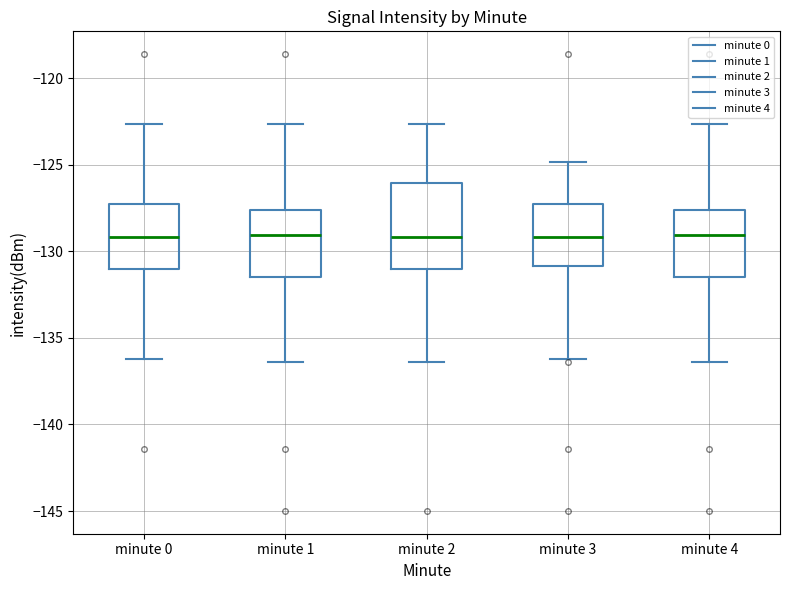

Which box is the tallest, from its lower edge to its upper edge?

minute 2